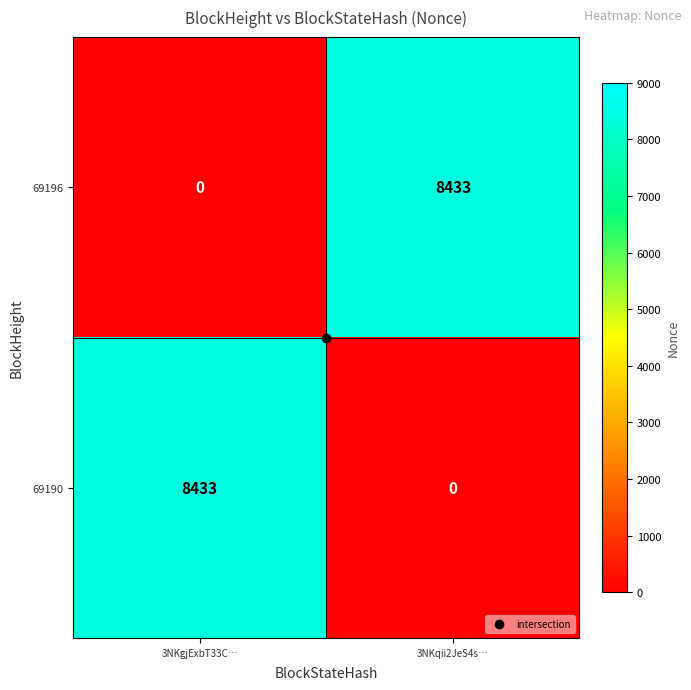

At which label does 69190 reach its minimum?

3NKqii2JeS4s…